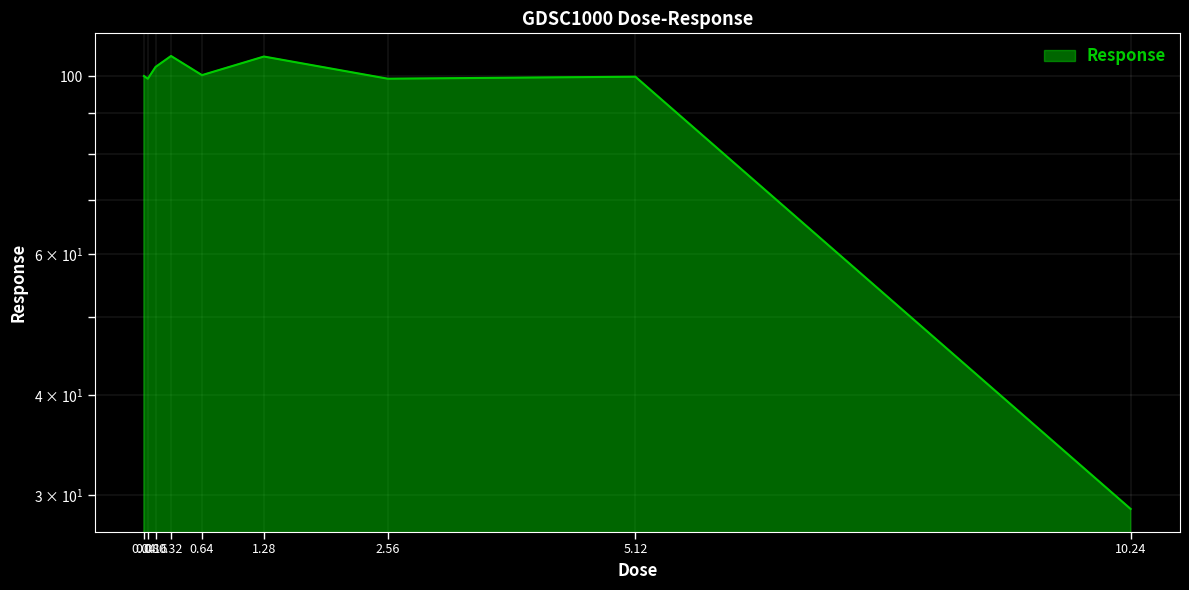

Reading left to right, list all the values displayed in this chart.

0.04=100.1	0.08=99.3	0.16=102.7	0.32=106.0	0.64=100.3	1.28=105.8	2.56=99.3	5.12=99.9	10.24=28.8